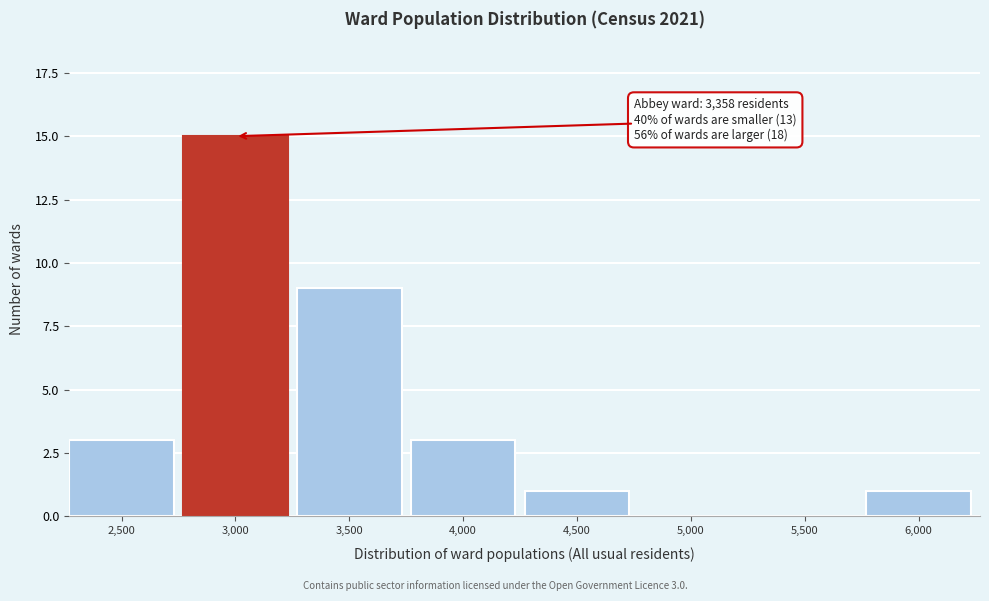

Reading left to right, list all the values displayed in this chart.

2,500=3	3,000=15	3,500=9	4,000=3	4,500=1	5,000=0	5,500=0	6,000=1